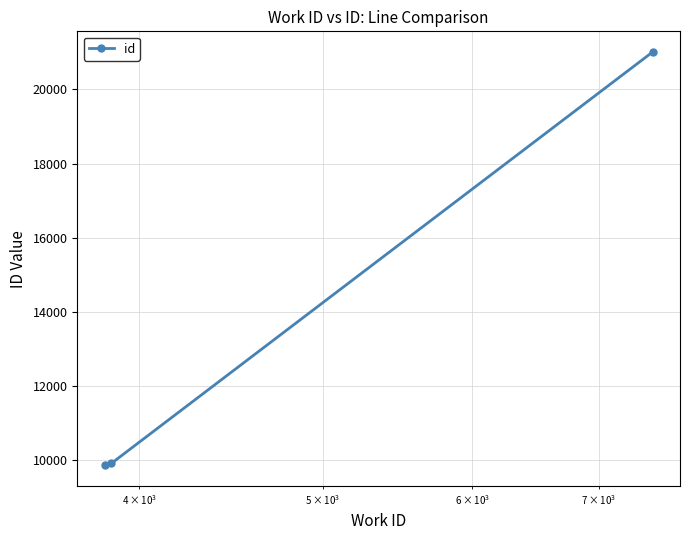

What is the value of the 1st point from the left?

9866